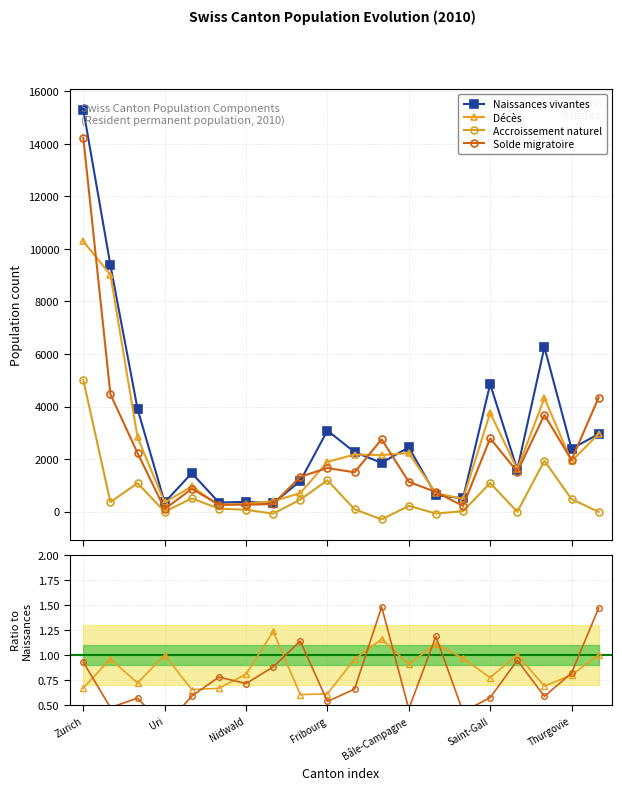

What is the sum of the Solde migratoire values at 11 and 9?

2.0